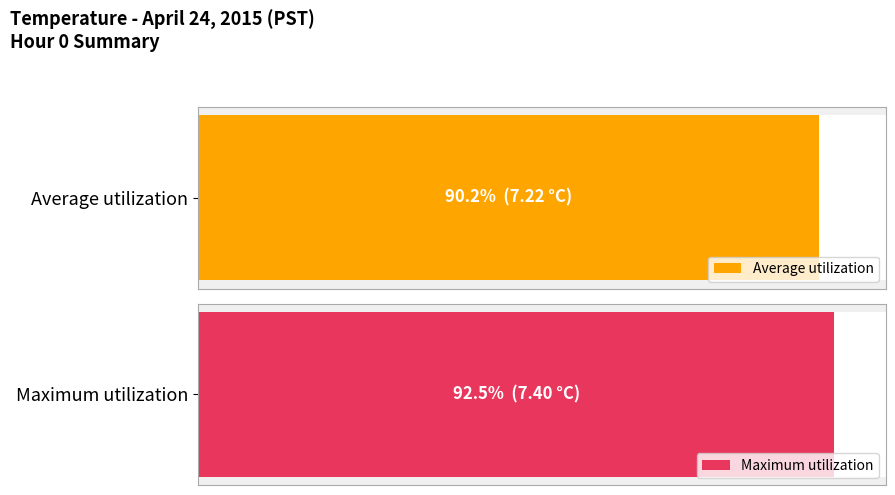

Which series has the largest total across all categories?

Maximum utilization